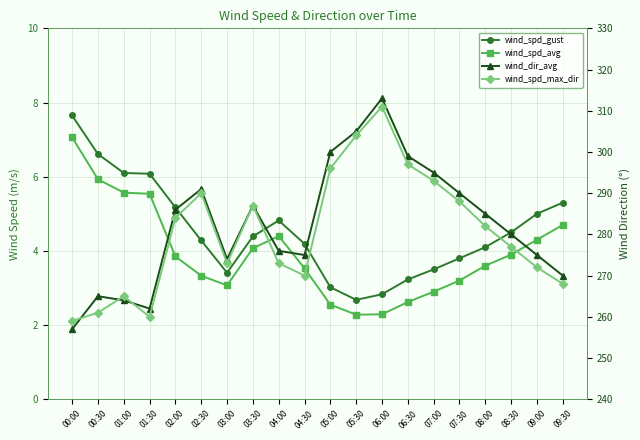

How many lines are shown in the chart?

4